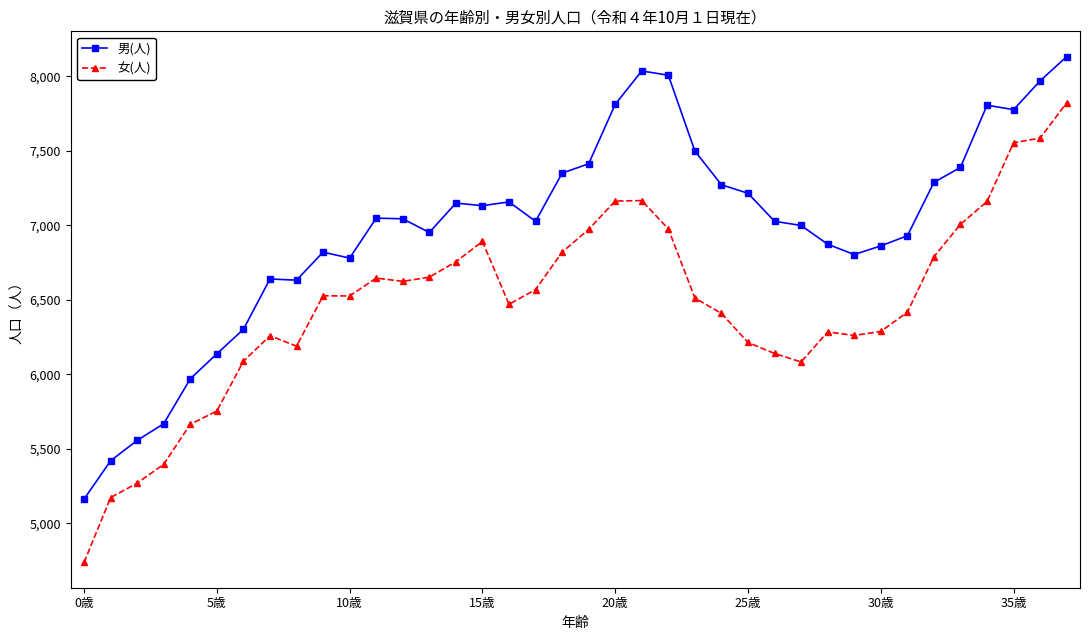

Which series has the largest range (max minus min)?

女(人)